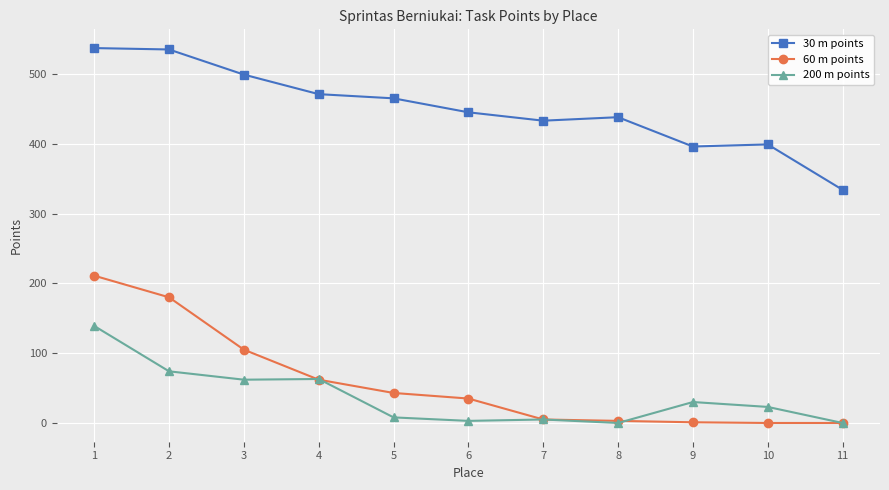

Which series changed the most between 1 and 2?

200 m points